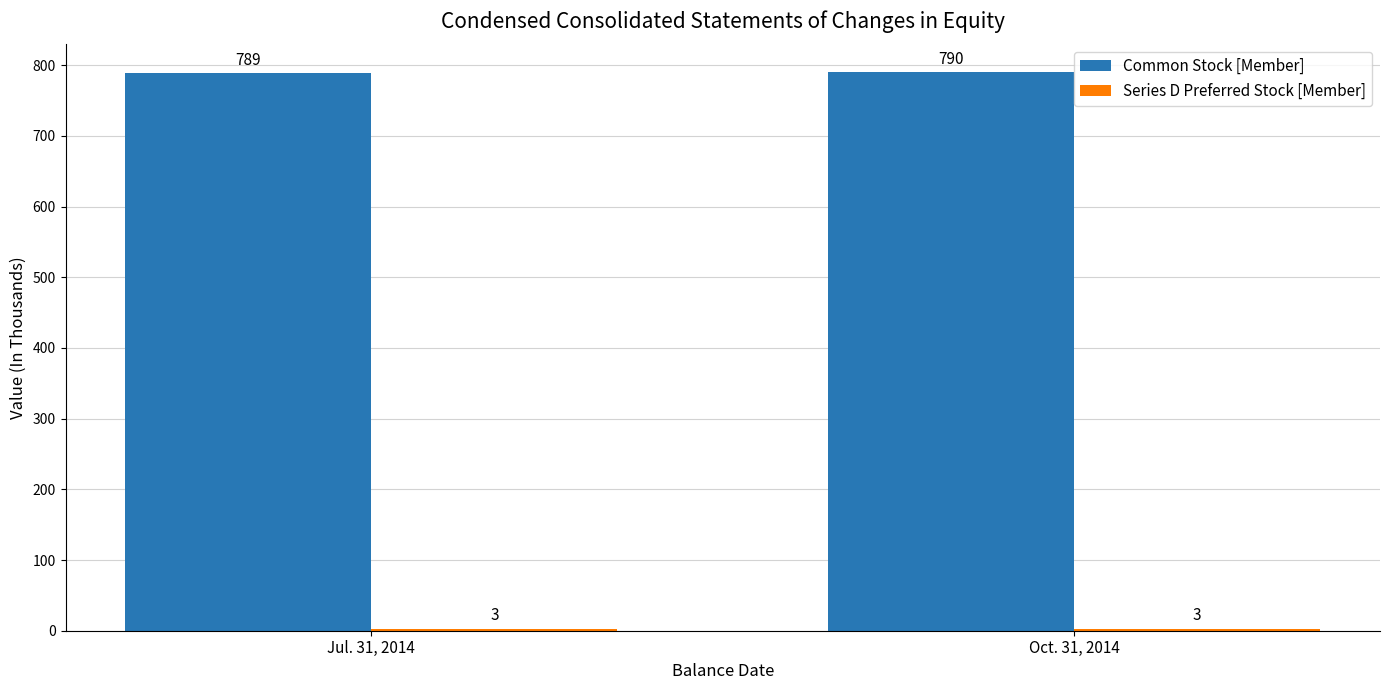

Which series has the widest spread of values?

Common Stock [Member]